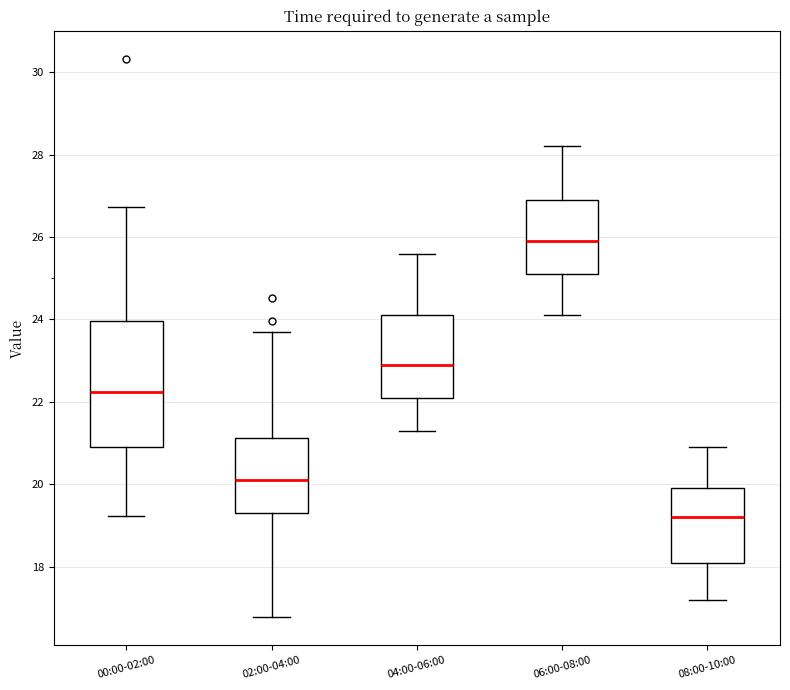

Reading left to right, transcribe this box plot: for each box, give where its median line is, the range the box spans, and where its two whiskers end, as read against the y-axis. The values are not printed on the chart, so give them approximately, as read against the axis.

00:00-02:00: median 22.2, box 21.0 to 24.0, whiskers 19.2 to 26.8
02:00-04:00: median 20.2, box 19.4 to 21.2, whiskers 16.8 to 23.8
04:00-06:00: median 23.0, box 22.2 to 24.2, whiskers 21.4 to 25.6
06:00-08:00: median 26.0, box 25.2 to 27.0, whiskers 24.2 to 28.2
08:00-10:00: median 19.2, box 18.2 to 20.0, whiskers 17.2 to 21.0